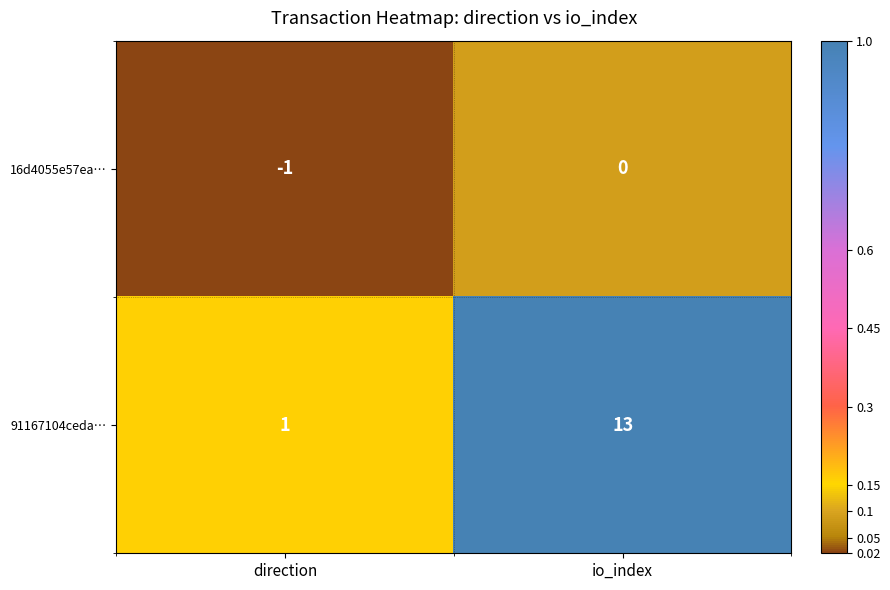

What is the approximate value of 91167104ceda… at io_index, to the nearest 5?

15